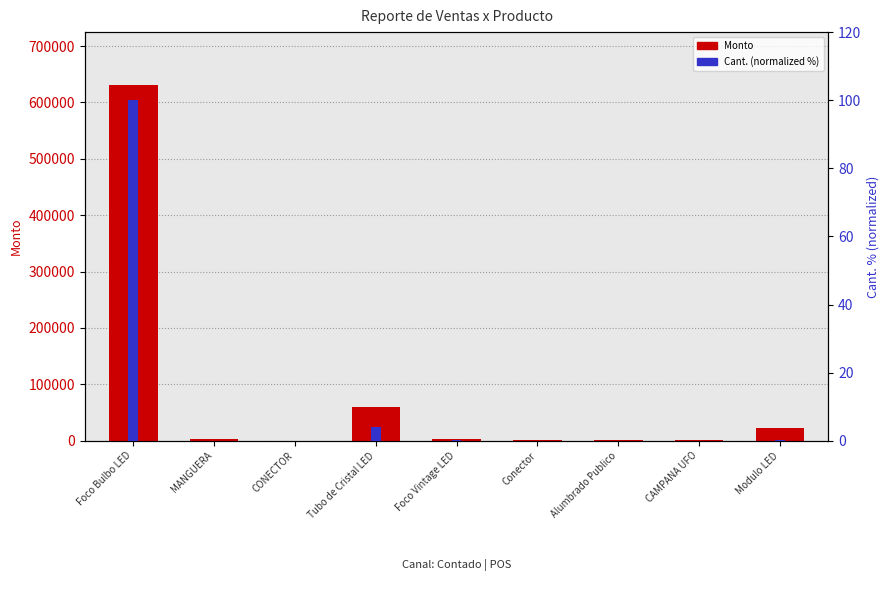

What is the value of the Monto bar at the 9th from the left?

22400.0